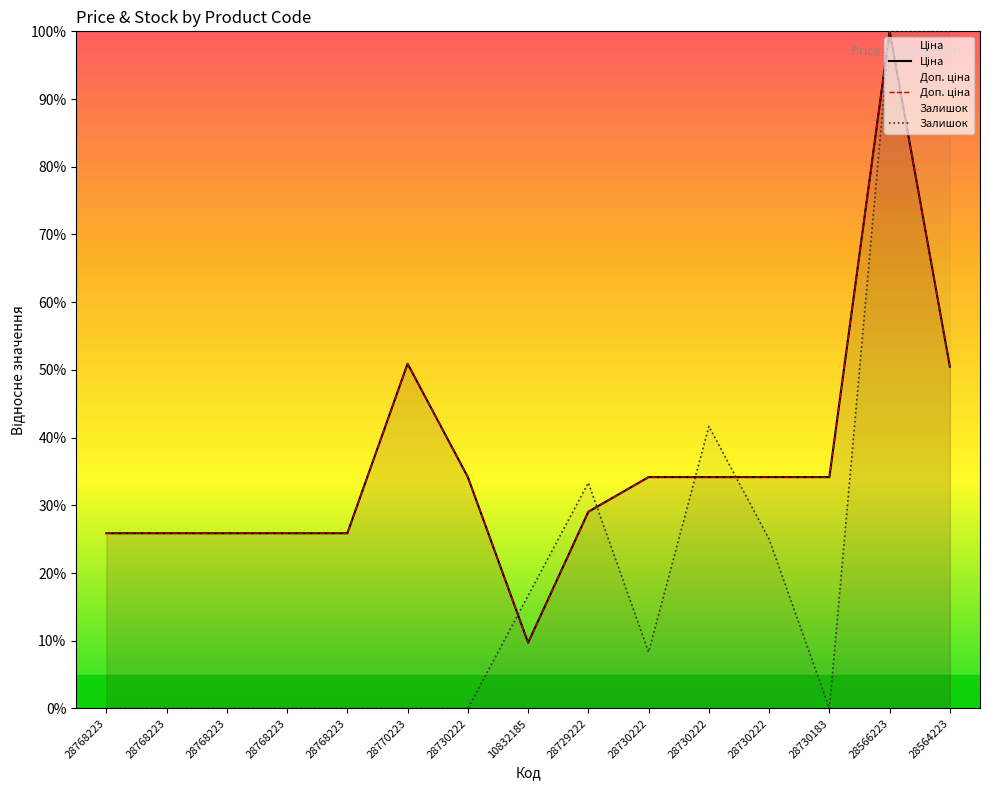

What is the difference between the highest and lowest values at 28768223?

25.9